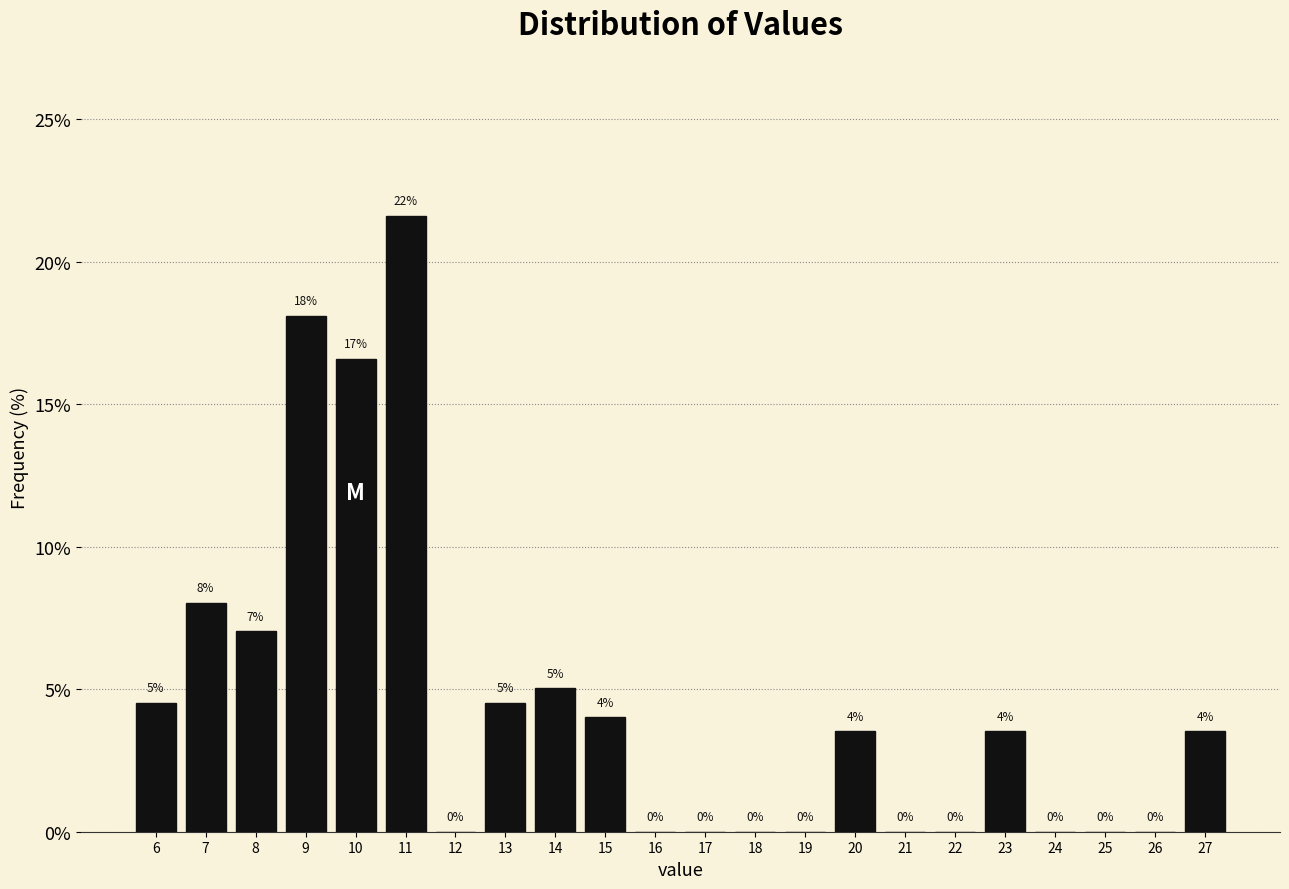

Which range on the x-axis has the tallest bar?

10.5 to 11.5